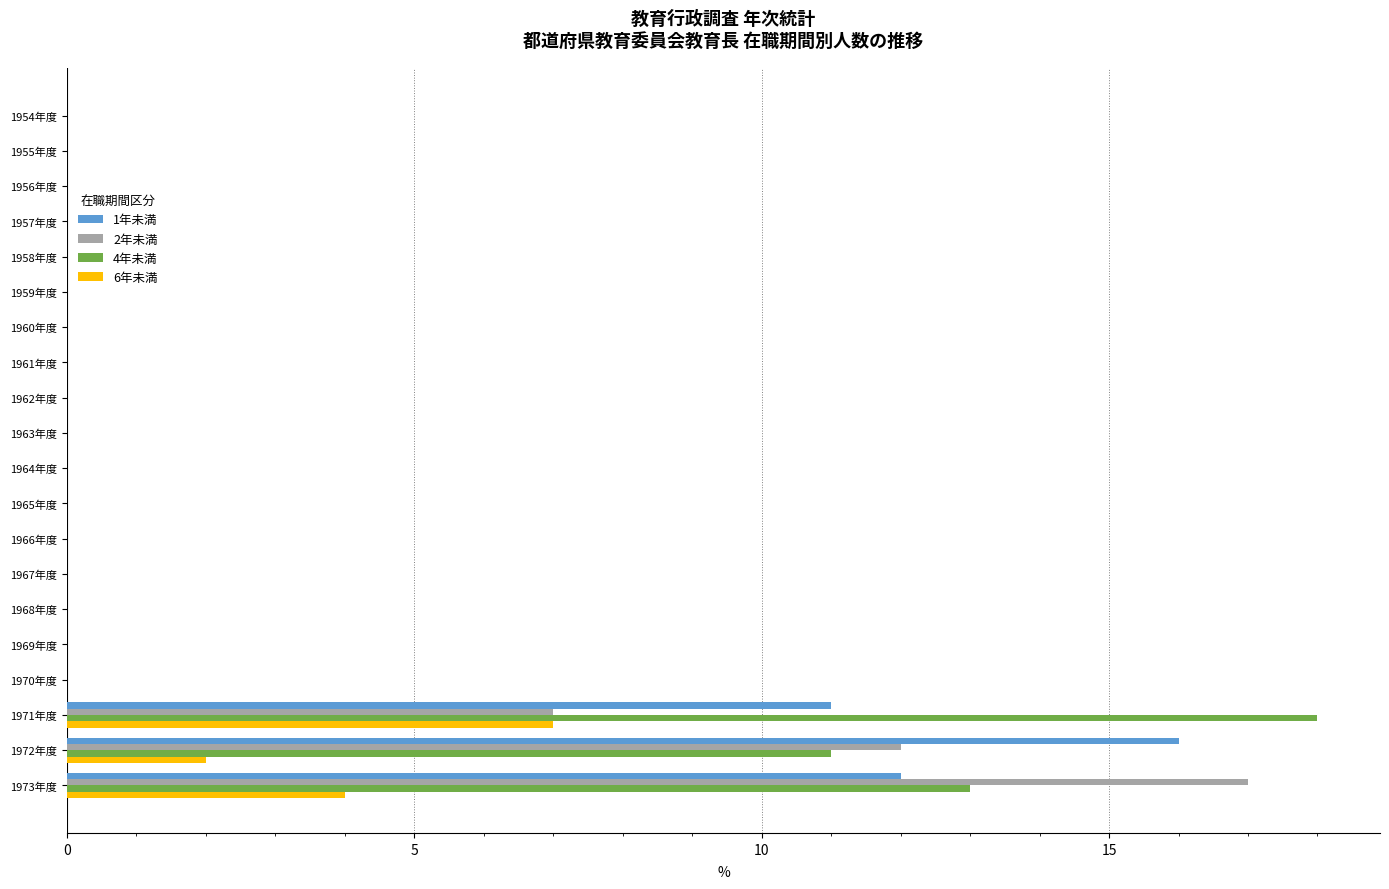

Which series changed the most between 1965年度 and 1971年度?

4年未満